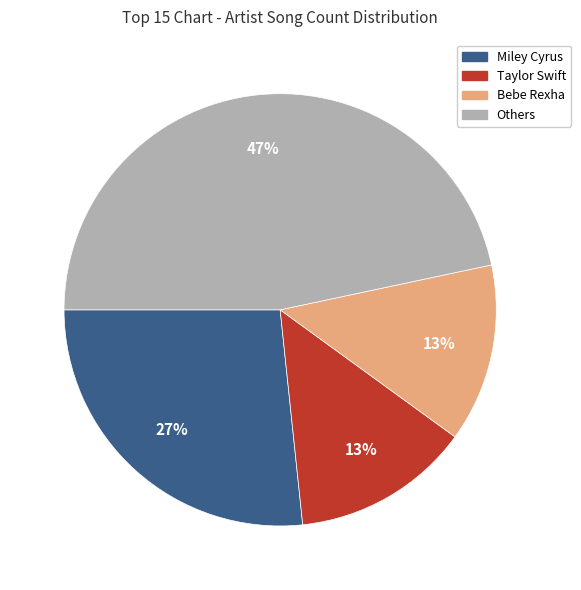

To the nearest percent, what is the average slice percentage?

25%